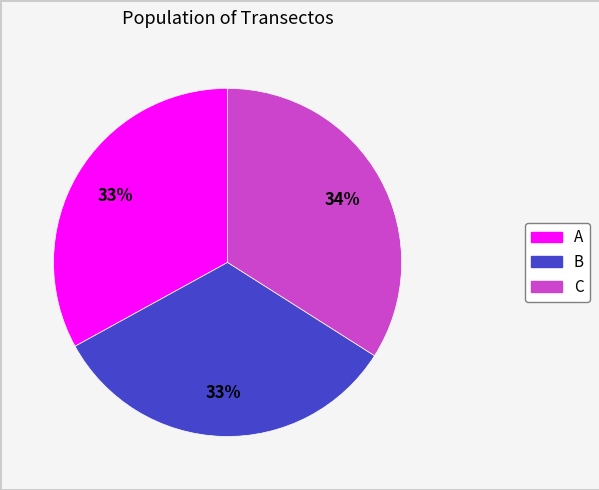

How many segments does this pie chart have?

3